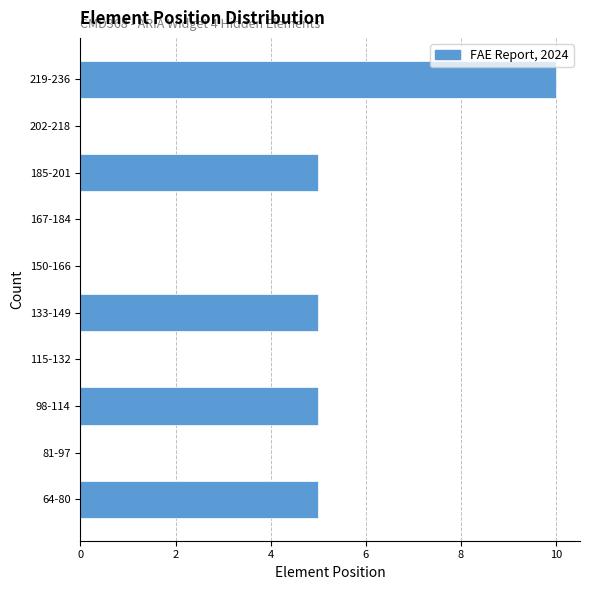

Reading bottom to top, list all the values displayed in this chart.

64-80=5	81-97=0	98-114=5	115-132=0	133-149=5	150-166=0	167-184=0	185-201=5	202-218=0	219-236=10